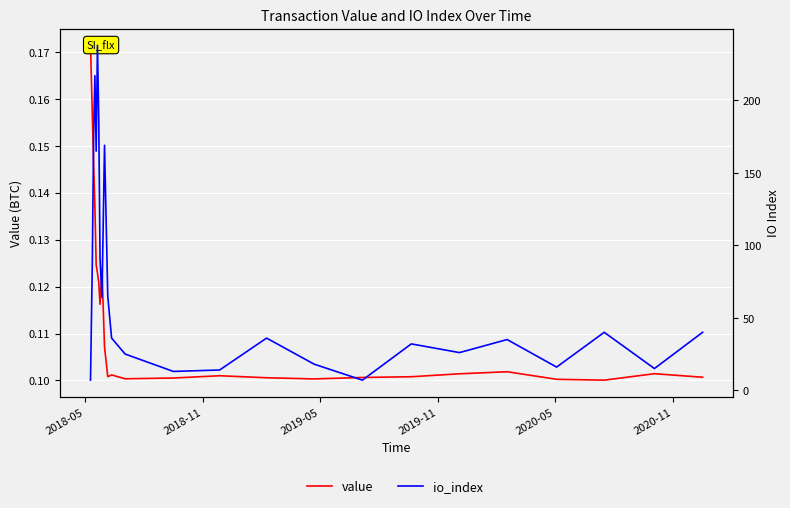

Is it true that io_index equals 57.8 at 15?

False